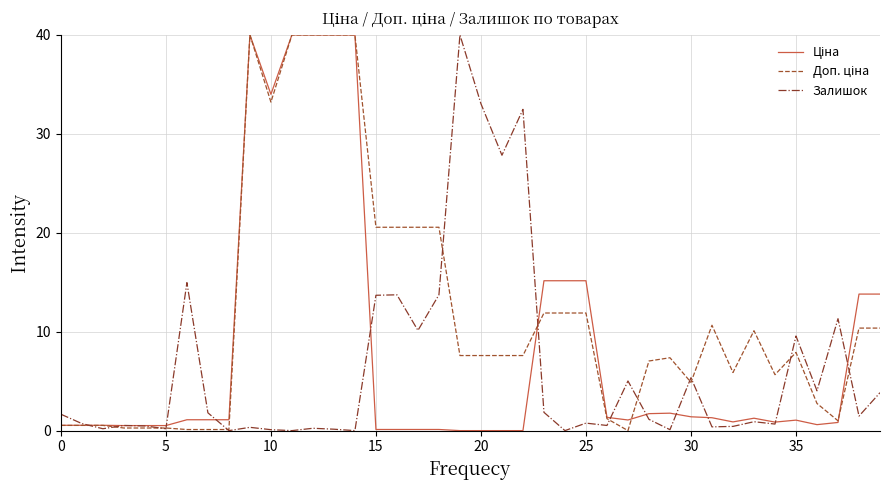

True or false: Ціна has more than 0 interior local peaks.

True